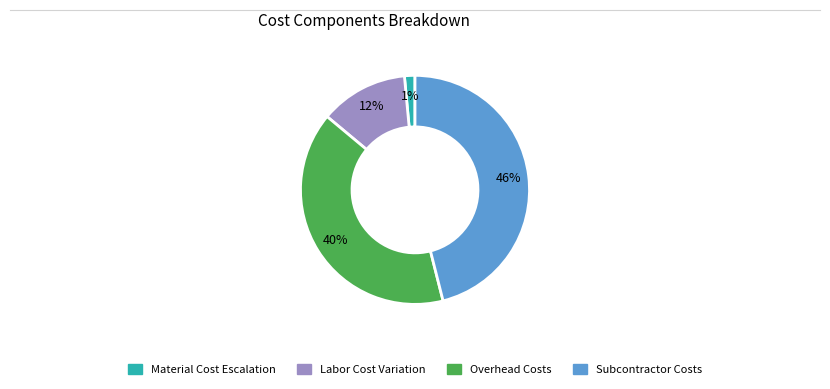

To the nearest percent, what is the difference between the largest and smallest slice percentages?

45%